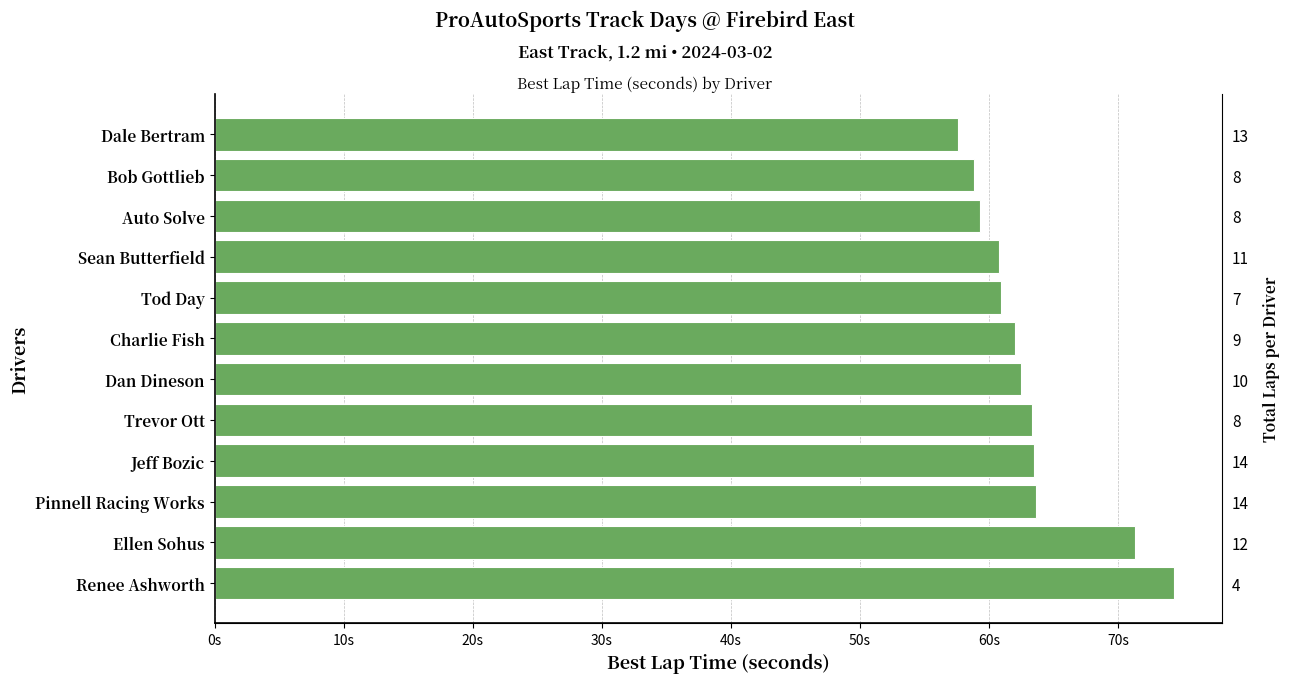

What is the ratio of the value at Auto Solve to the value at Jeff Bozic?

0.9